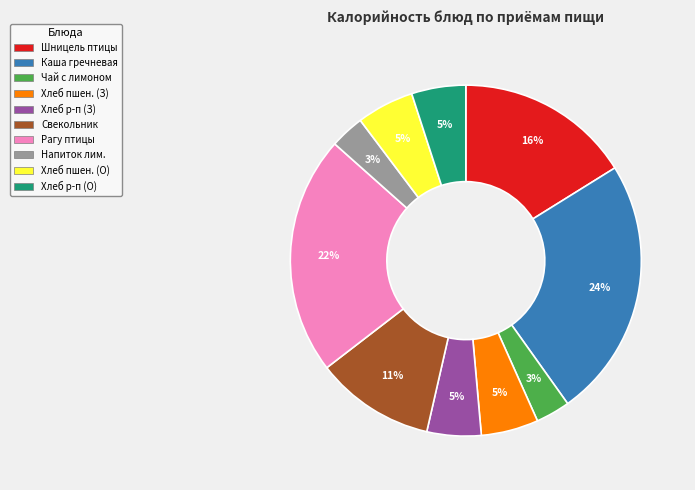

To the nearest percent, what is the difference between the largest and smallest slice percentages?

21%